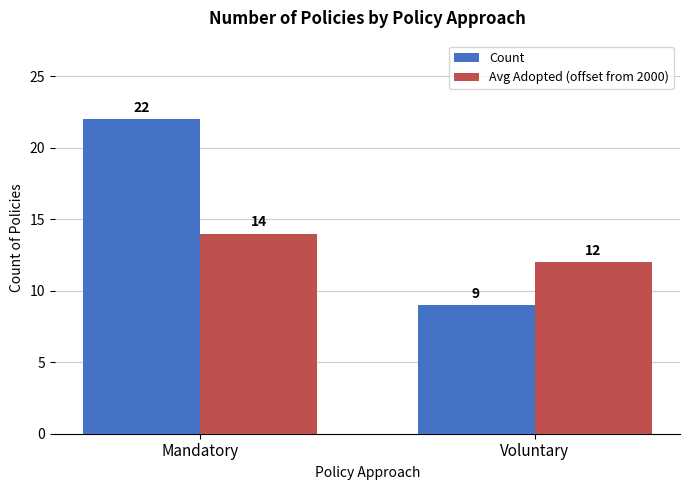

Between Mandatory and Voluntary, which series saw the biggest shift?

Count